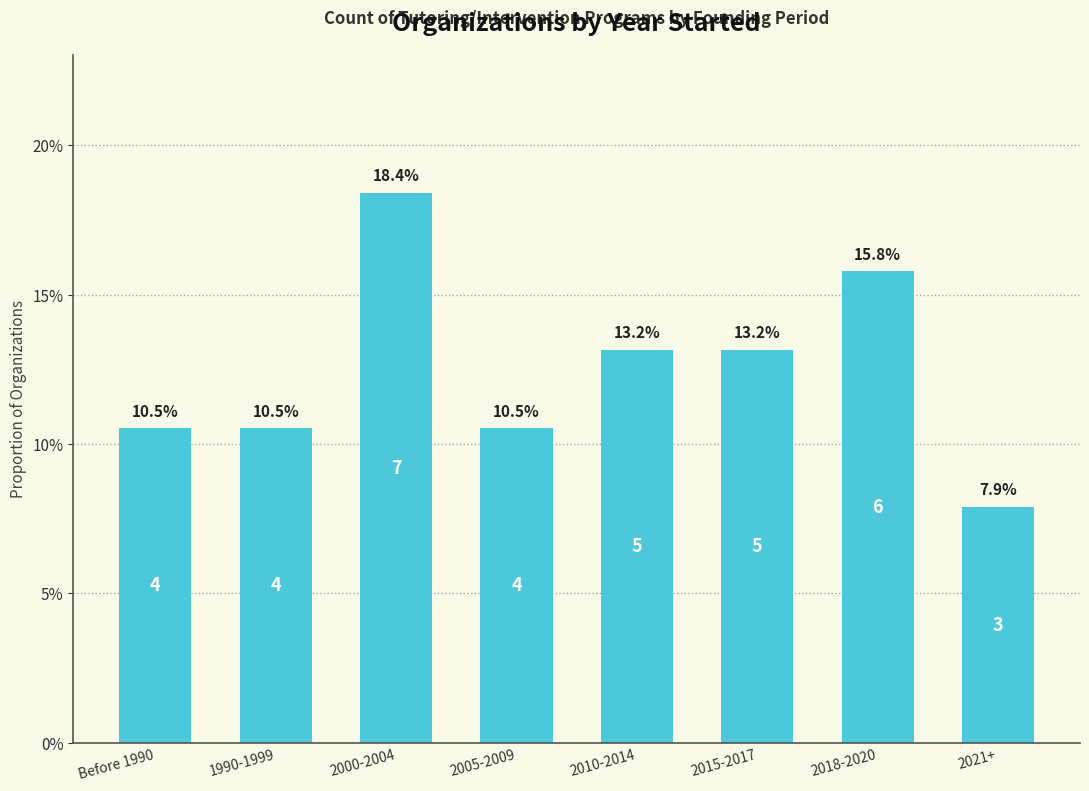

Which label corresponds to the smallest value in the chart?

2021+